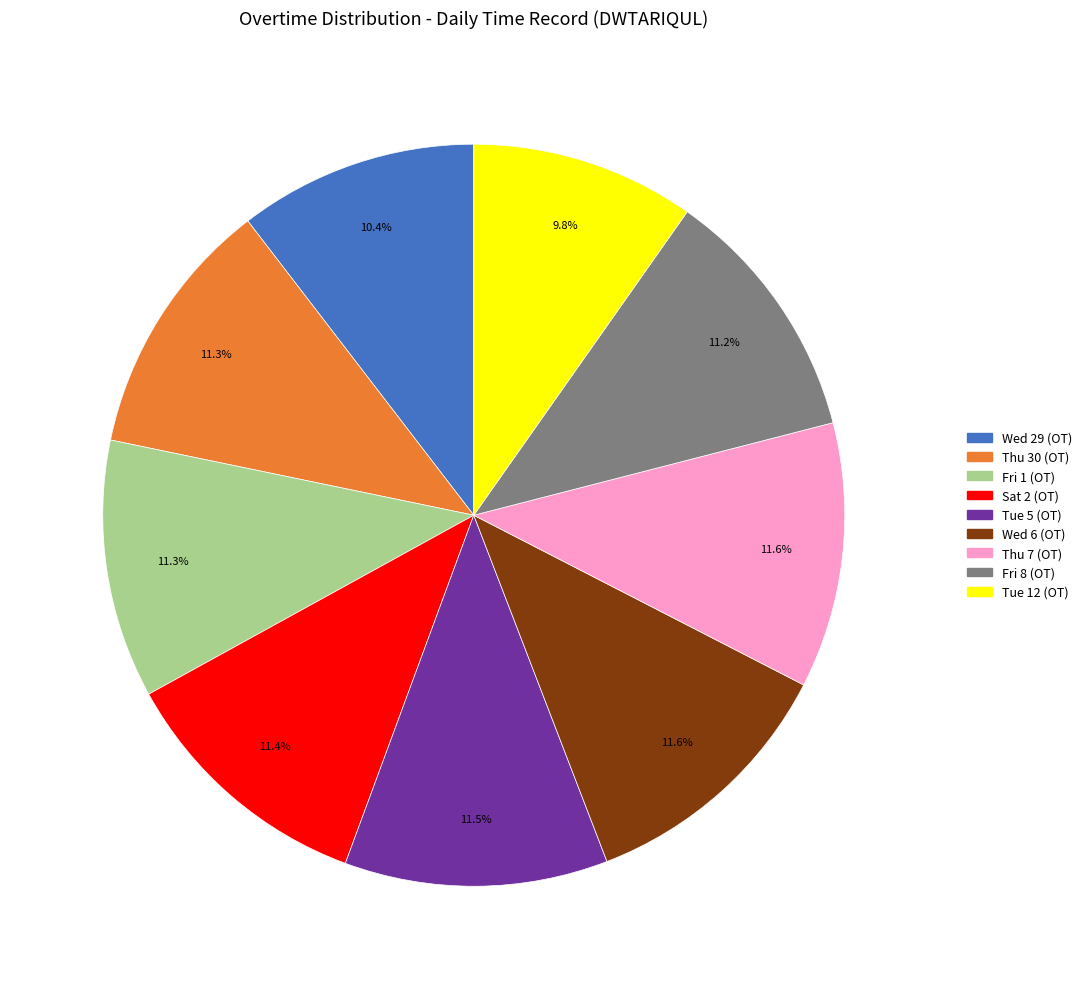

Does Tue 5 (OT) represent more than half of the total?

No